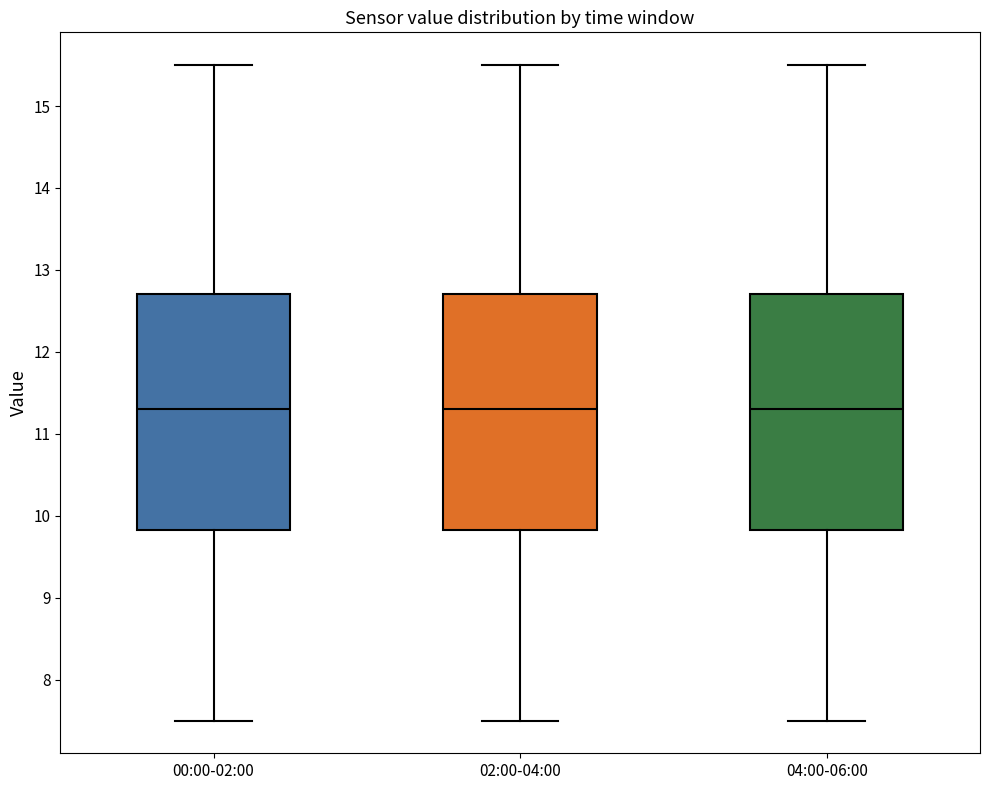

Reading left to right, read every box against the y-axis: the position of its median line, the range the box covers, and the ends of its whiskers. The values are not printed on the chart, so give them approximately, as read against the axis.

00:00-02:00: median 11.3, box 9.8 to 12.7, whiskers 7.5 to 15.5
02:00-04:00: median 11.3, box 9.8 to 12.7, whiskers 7.5 to 15.5
04:00-06:00: median 11.3, box 9.8 to 12.7, whiskers 7.5 to 15.5